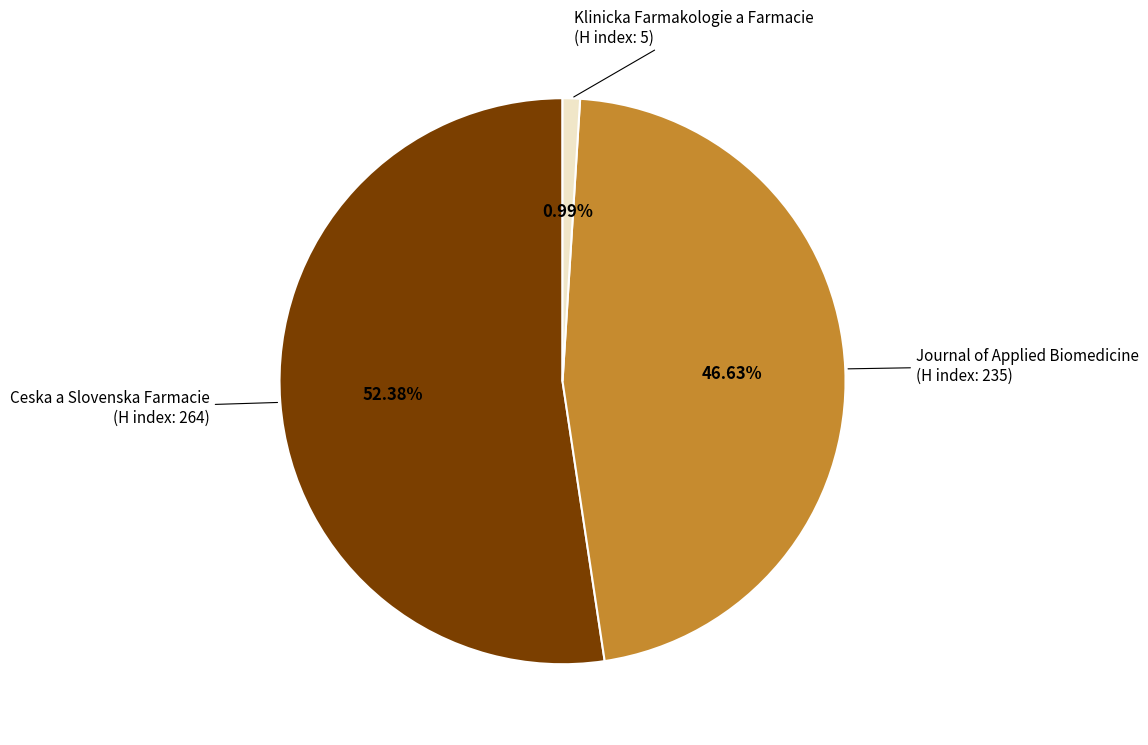

What is the majority slice?

Ceska a Slovenska Farmacie